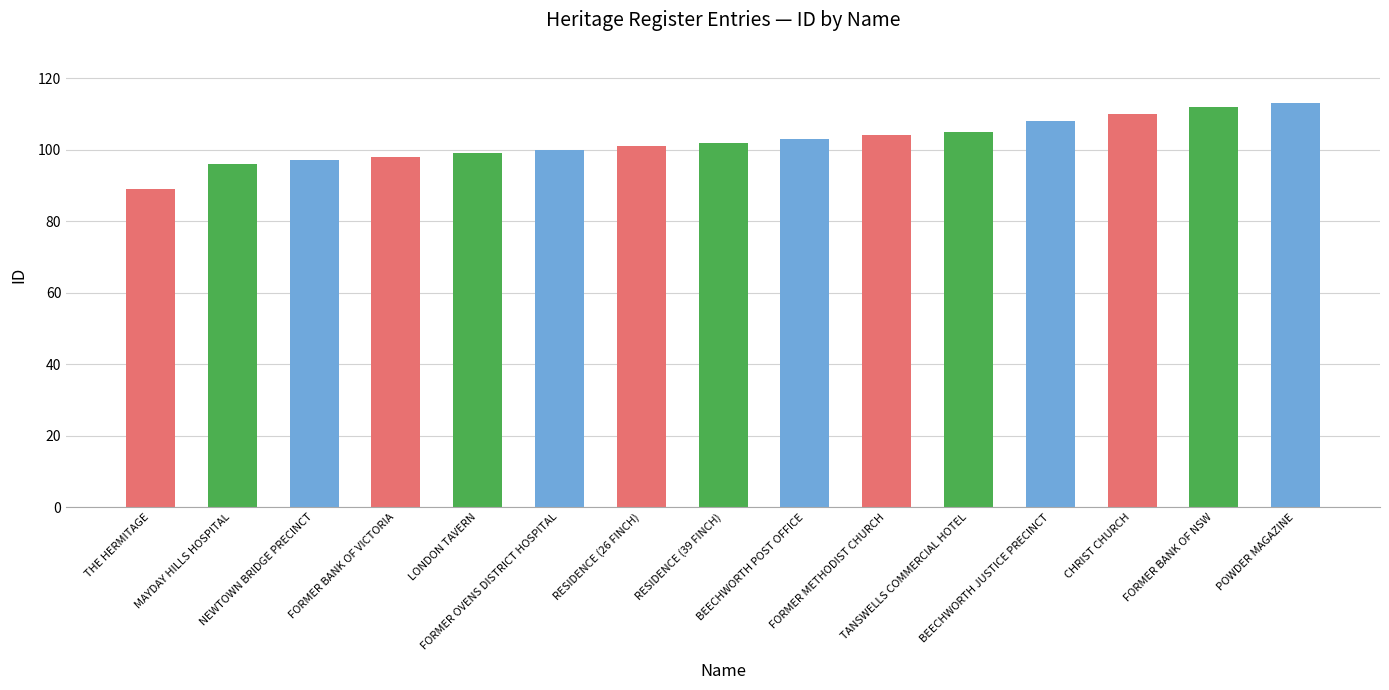

How many categories are shown in the chart?

15